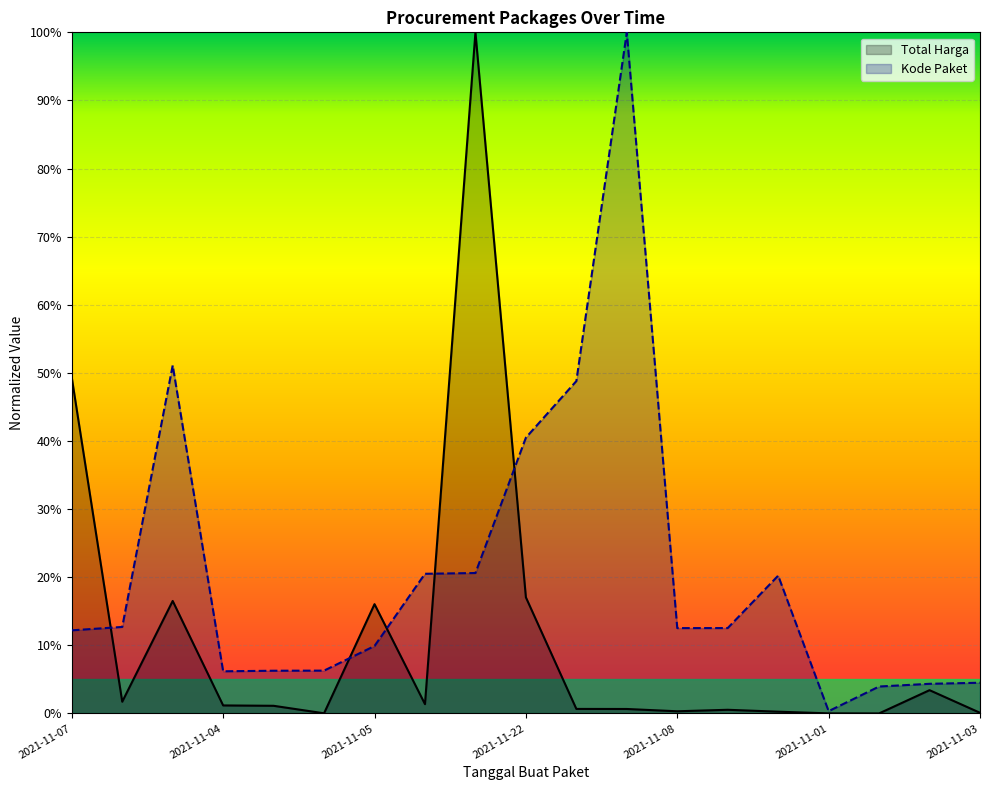

Rank the categories by Total Harga value from highest to lowest.

2021-11-11, 2021-11-07, 2021-11-22, 2021-11-24, 2021-11-05, 2021-11-03, 2021-11-08, 2021-11-11, 2021-11-04, 2021-11-04, 2021-11-24, 2021-12-09, 2021-11-08, 2021-11-08, 2021-11-11, 2021-11-03, 2021-11-04, 2021-11-01, 2021-11-03